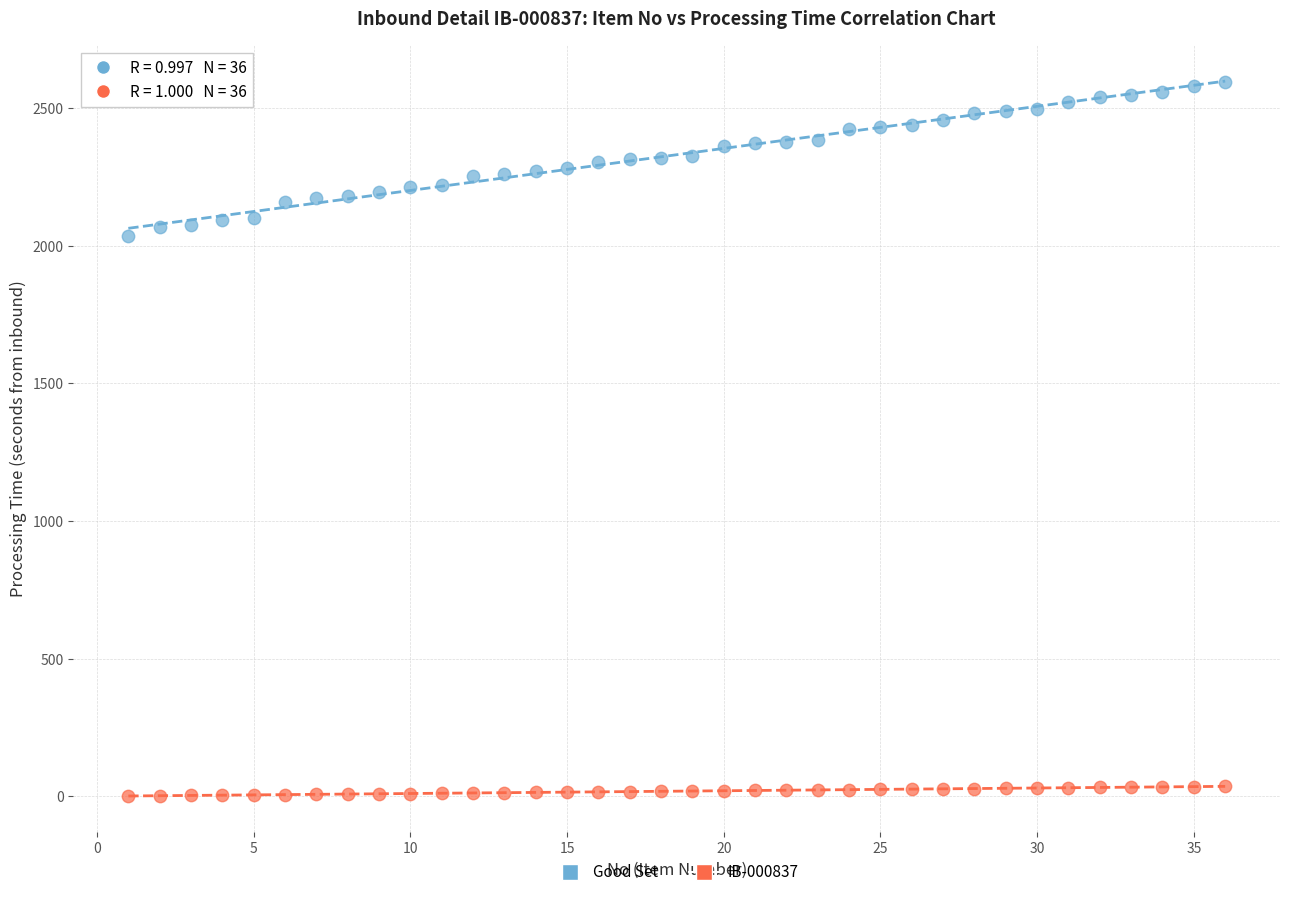

Across all data points, what is the range of X values (max minus min)?

35